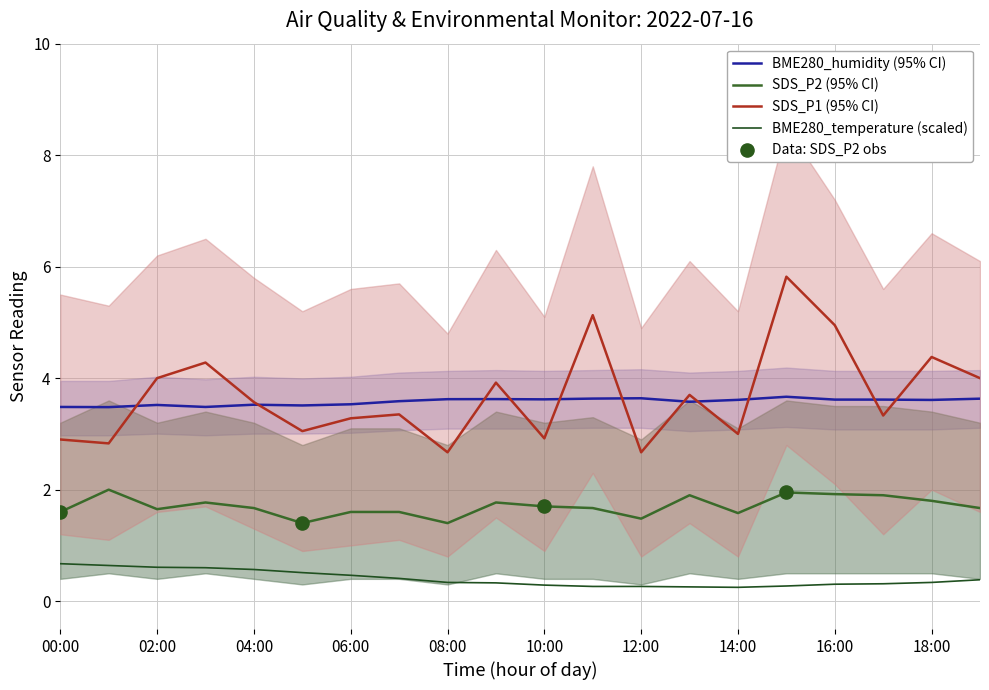

Which series contains the lowest Y value?

BME280_temperature